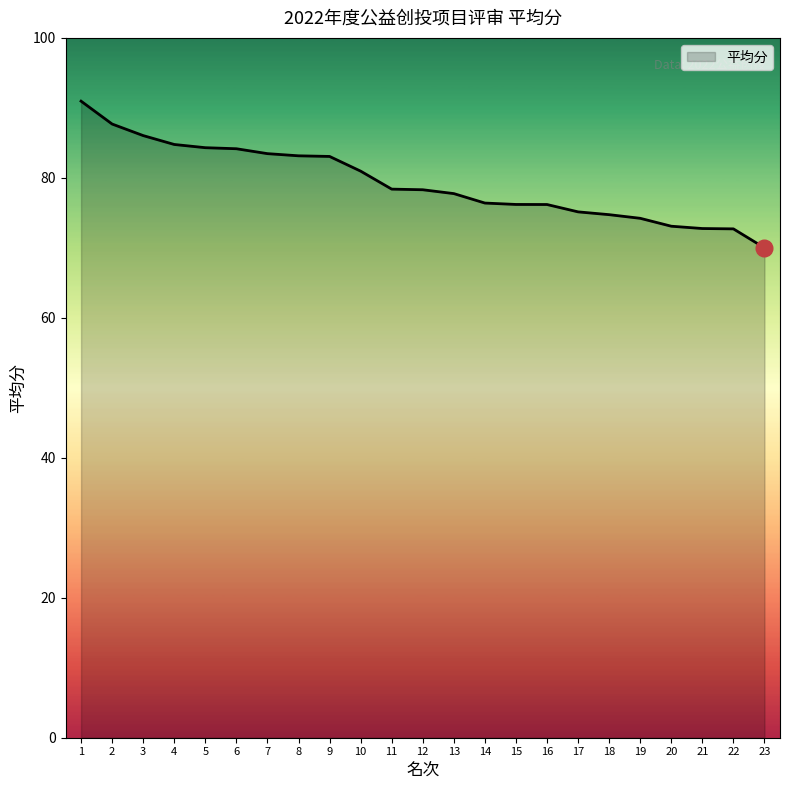

What is the change in value from 4 to 18?

-10.0